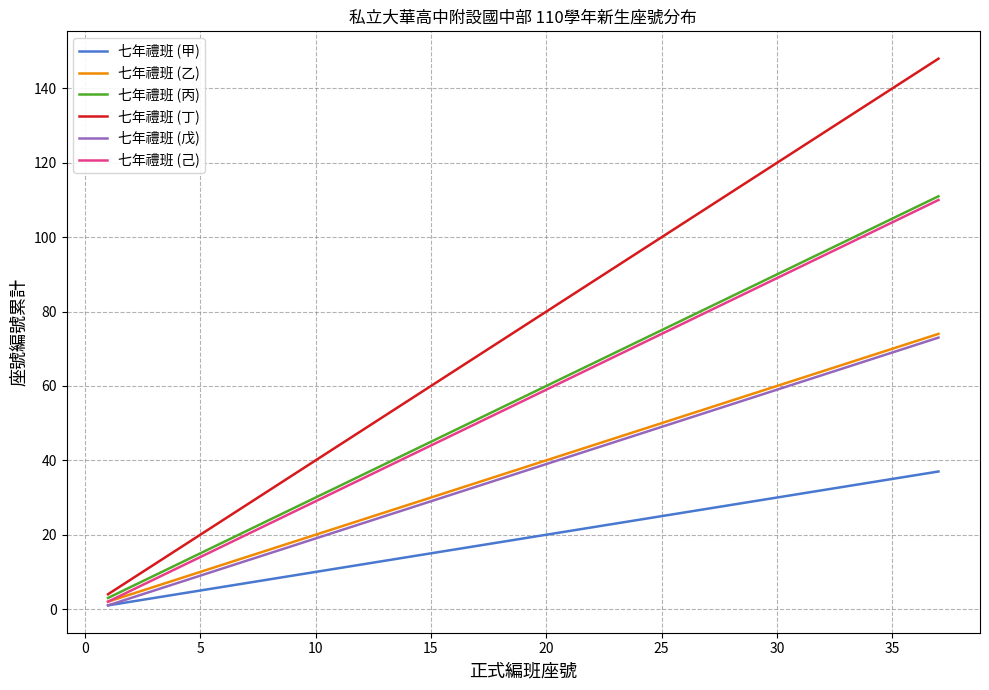

True or false: 七年禮班 (戊) and 七年禮班 (乙) cross at least once.

False